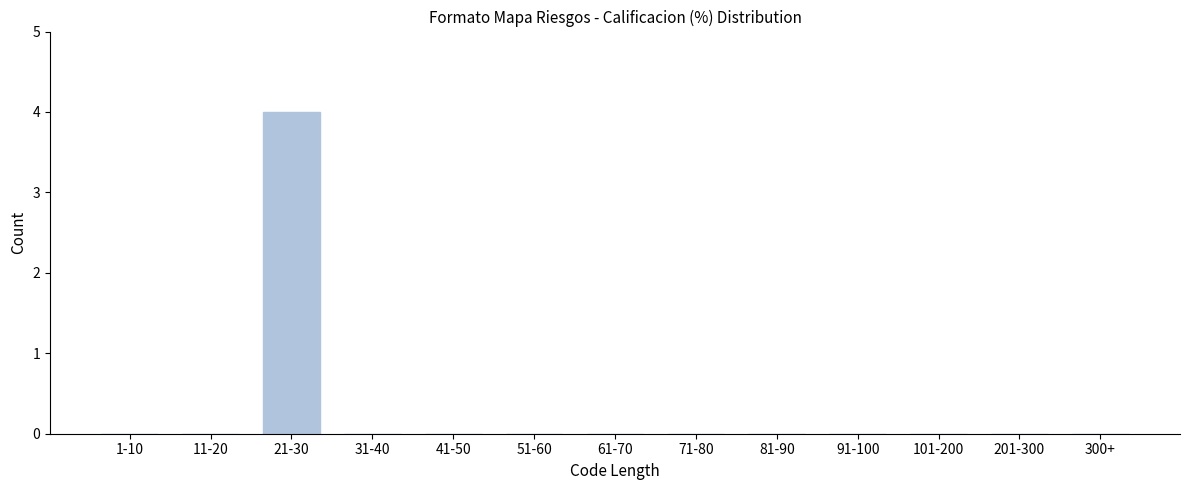

Reading left to right, transcribe all the data shown in this chart.

1-10=0	11-20=0	21-30=4	31-40=0	41-50=0	51-60=0	61-70=0	71-80=0	81-90=0	91-100=0	101-200=0	201-300=0	300+=0